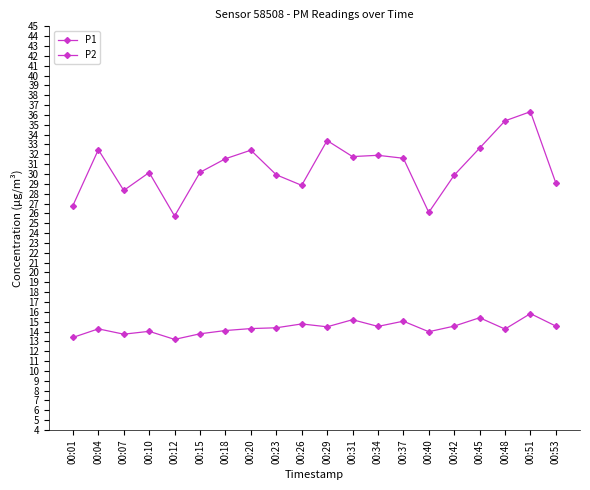

At which label does P1 first exceed 31?

00:04